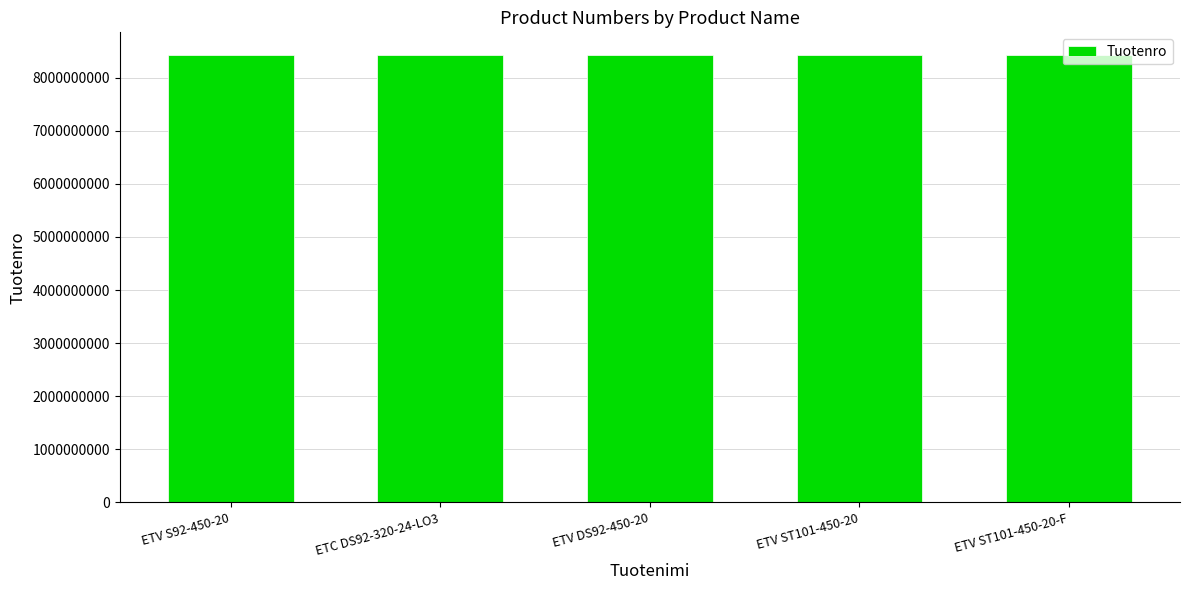

What is the greatest value displayed?

8433208290